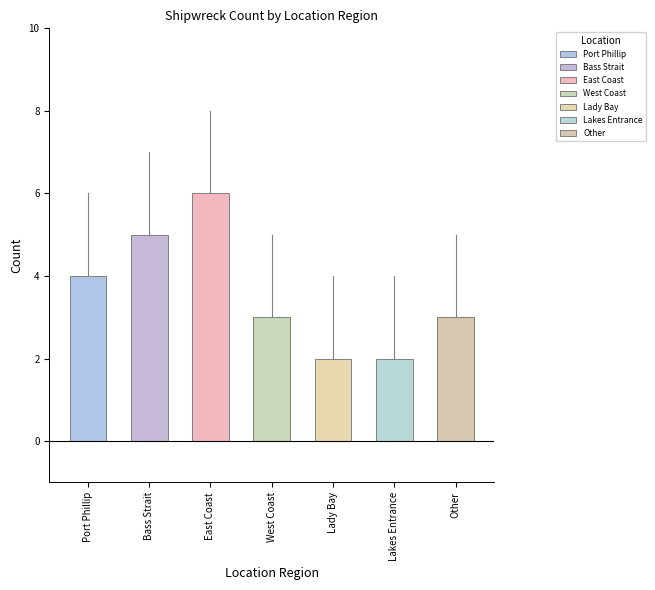

List the labels in order of value, largest first.

East Coast, Bass Strait, Port Phillip, West Coast, Other, Lady Bay, Lakes Entrance